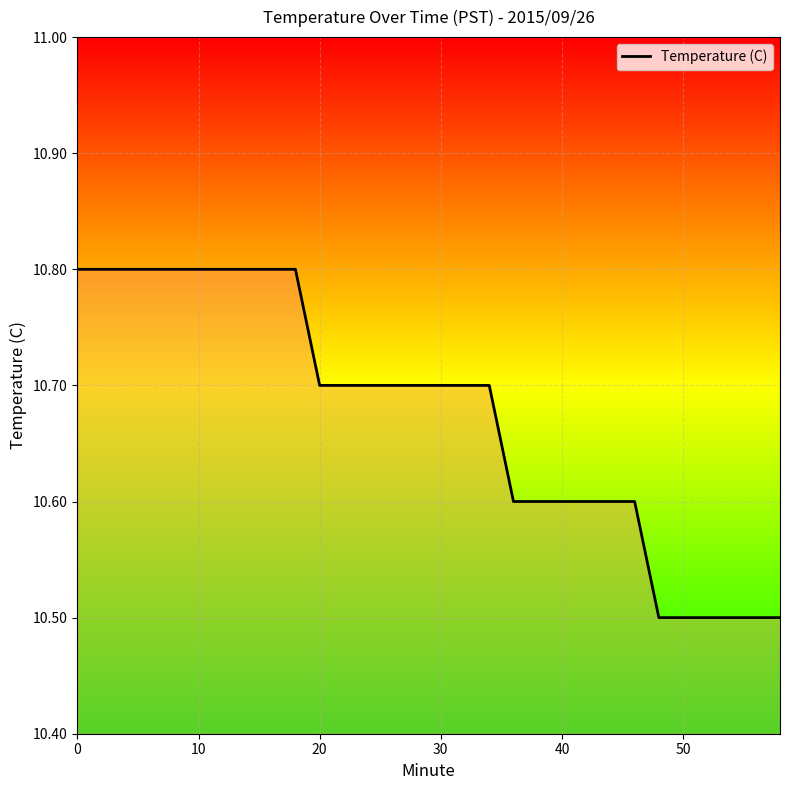

What is the minimum value shown in the chart?

10.5